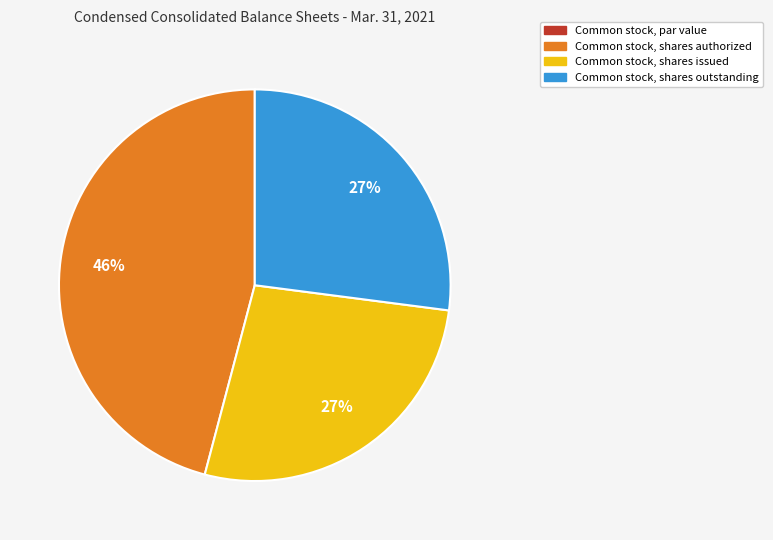

To the nearest percent, what is the combined percentage of Common stock, shares outstanding and Common stock, shares authorized?

73%